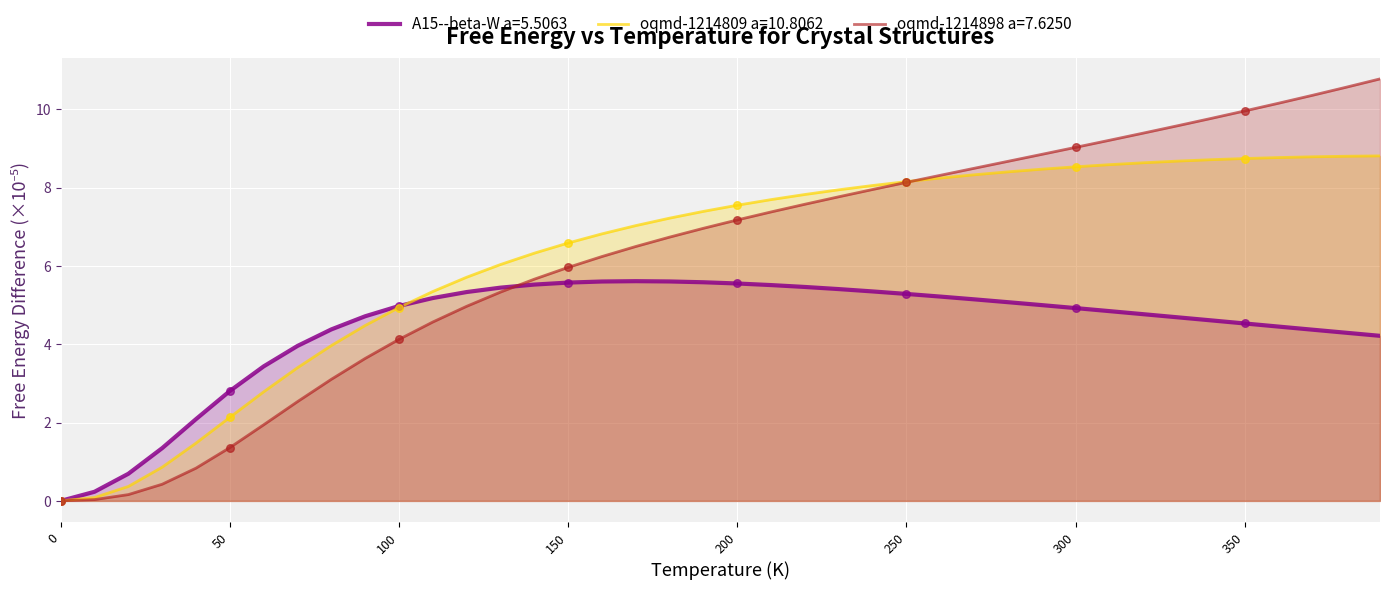

Which series has the largest total across all categories?

oqmd-1214809 a=10.8062